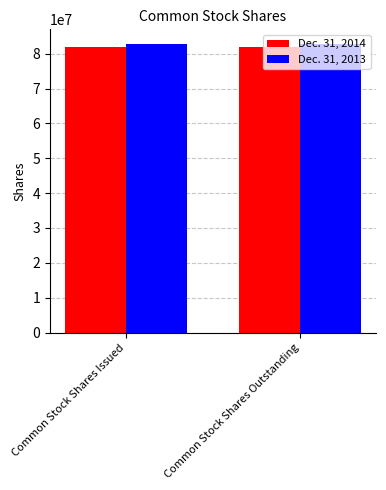

What are all the series names shown in the legend?

Dec. 31, 2014, Dec. 31, 2013